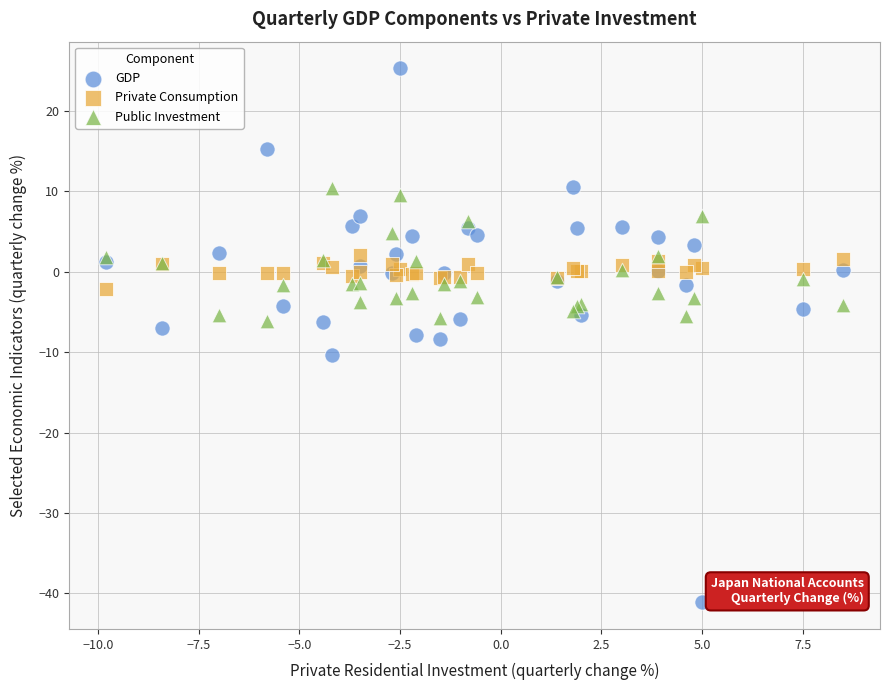

What is the X range (max minus min) for the scatter plot?

18.3